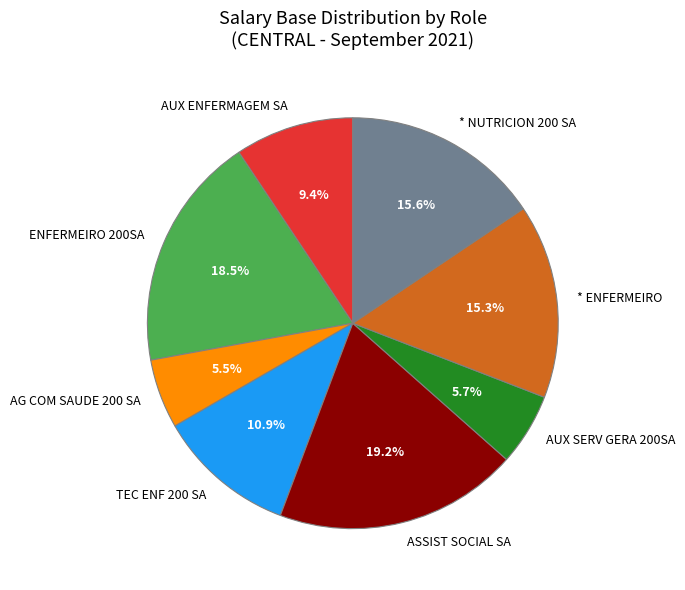

To the nearest percent, what is the difference between the largest and smallest slice percentages?

14%